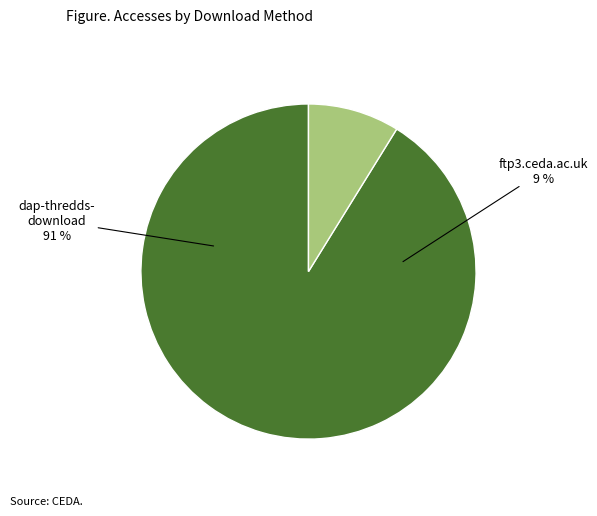

Count the number of slices in the pie.

2